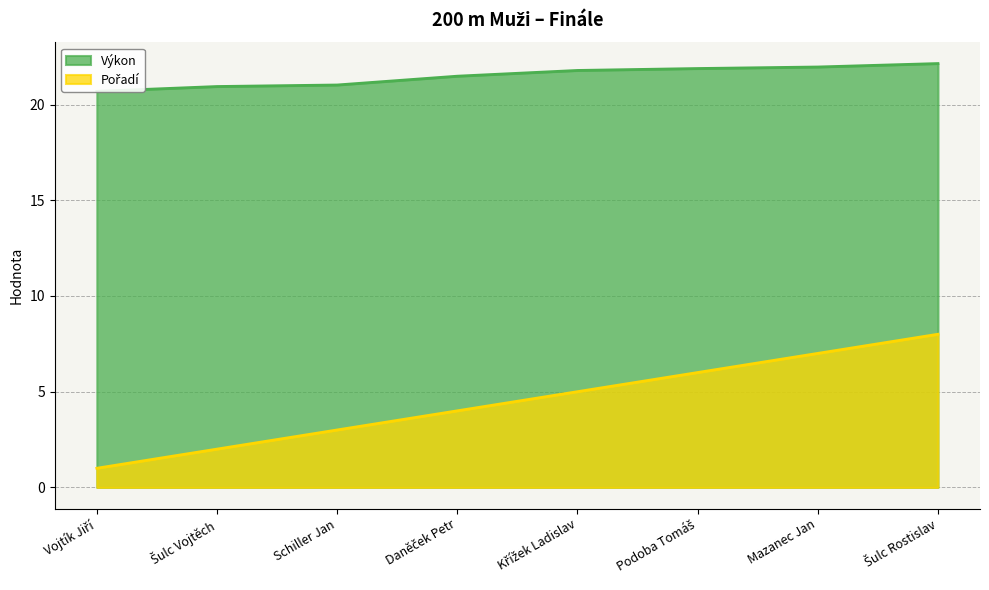

What is the total value across all series at Schiller Jan?

24.0